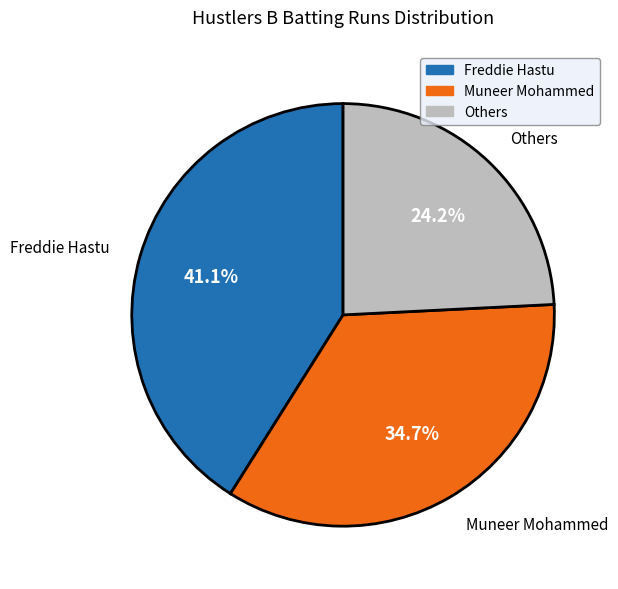

Count the number of slices in the pie.

3